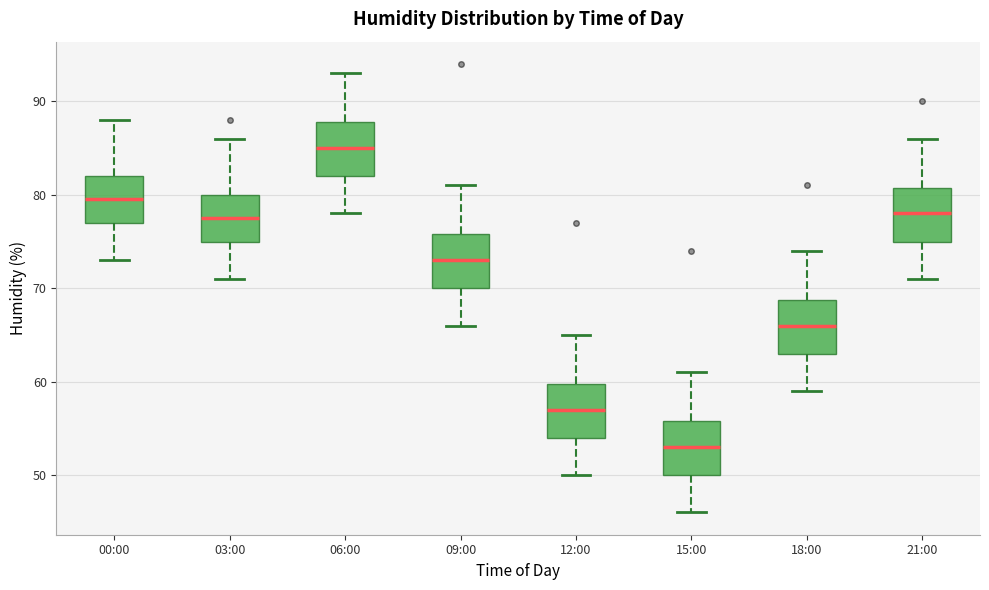

Reading left to right, read every box against the y-axis: the position of its median line, the range the box covers, and the ends of its whiskers. The values are not printed on the chart, so give them approximately, as read against the axis.

00:00: median 80, box 77 to 82, whiskers 73 to 88
03:00: median 78, box 75 to 80, whiskers 71 to 86
06:00: median 85, box 82 to 88, whiskers 78 to 93
09:00: median 73, box 70 to 76, whiskers 66 to 81
12:00: median 57, box 54 to 60, whiskers 50 to 65
15:00: median 53, box 50 to 56, whiskers 46 to 61
18:00: median 66, box 63 to 69, whiskers 59 to 74
21:00: median 78, box 75 to 81, whiskers 71 to 86